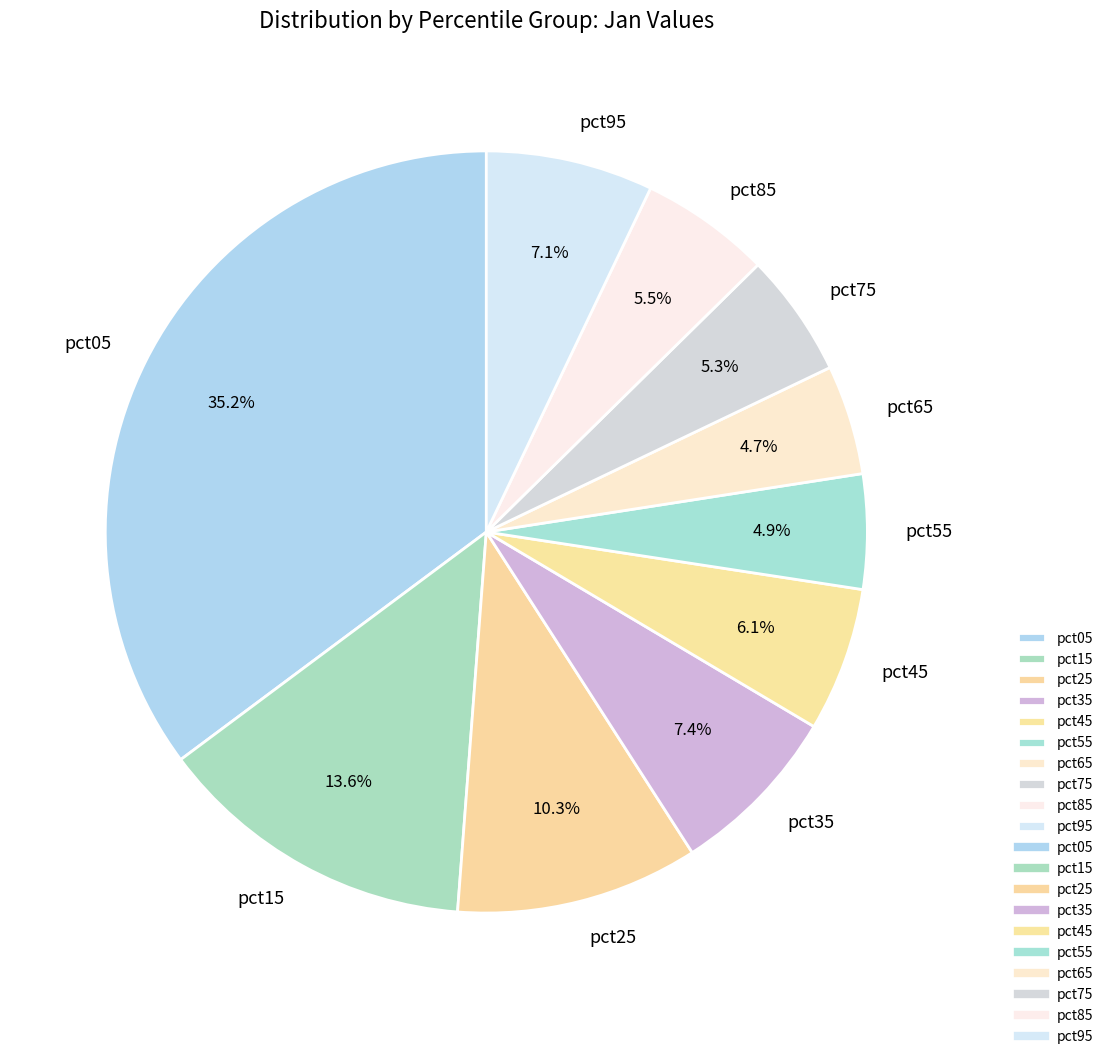

How many slices are in this pie chart?

10